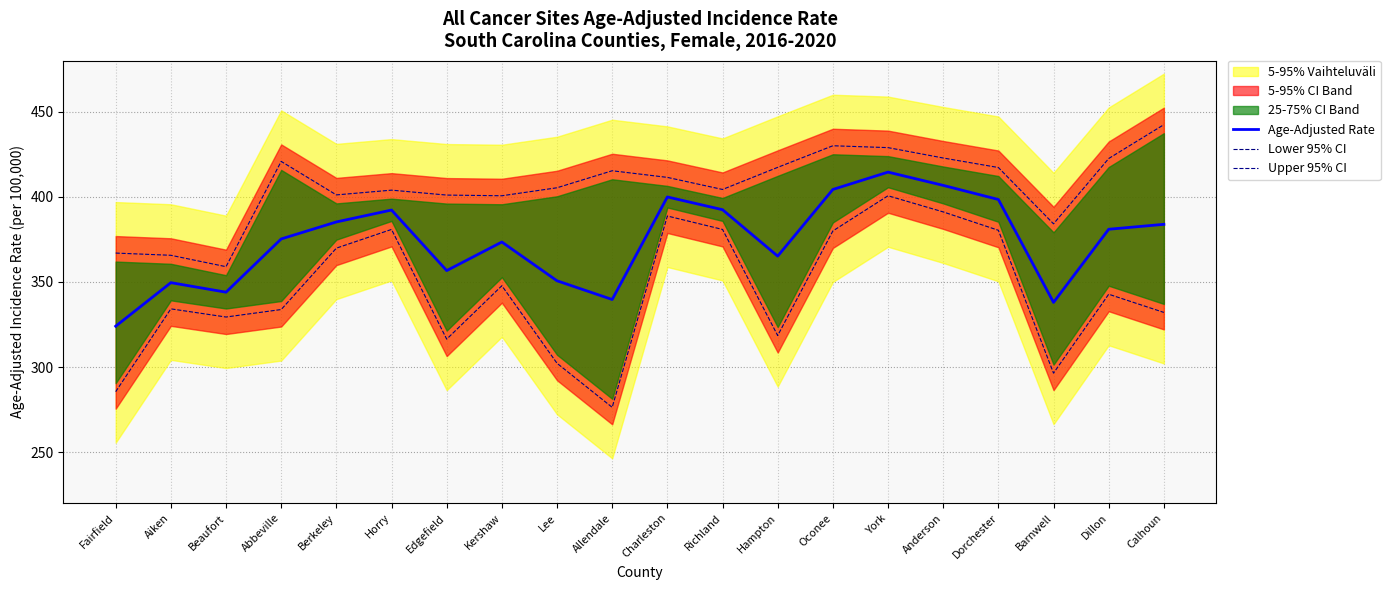

Reading left to right, extract all data points from this chart.

Age-Adjusted Rate: 324.0	349.6	344.0	375.3	385.3	392.3	356.7	373.5	350.7	339.7	400.0	392.5	365.2	404.4	414.6	406.8	398.5	338.0	381.0	383.9
Lower 95% CI: 285.5	334.2	329.4	333.8	369.9	380.9	316.4	347.8	302.2	276.3	388.8	380.9	318.5	380.0	400.7	391.2	380.4	296.4	342.8	332.1
Upper 95% CI: 367.0	365.7	359.0	420.9	401.2	404.0	401.1	400.7	405.4	415.4	411.5	404.4	417.4	430.1	429.0	422.9	417.3	384.2	422.6	442.5